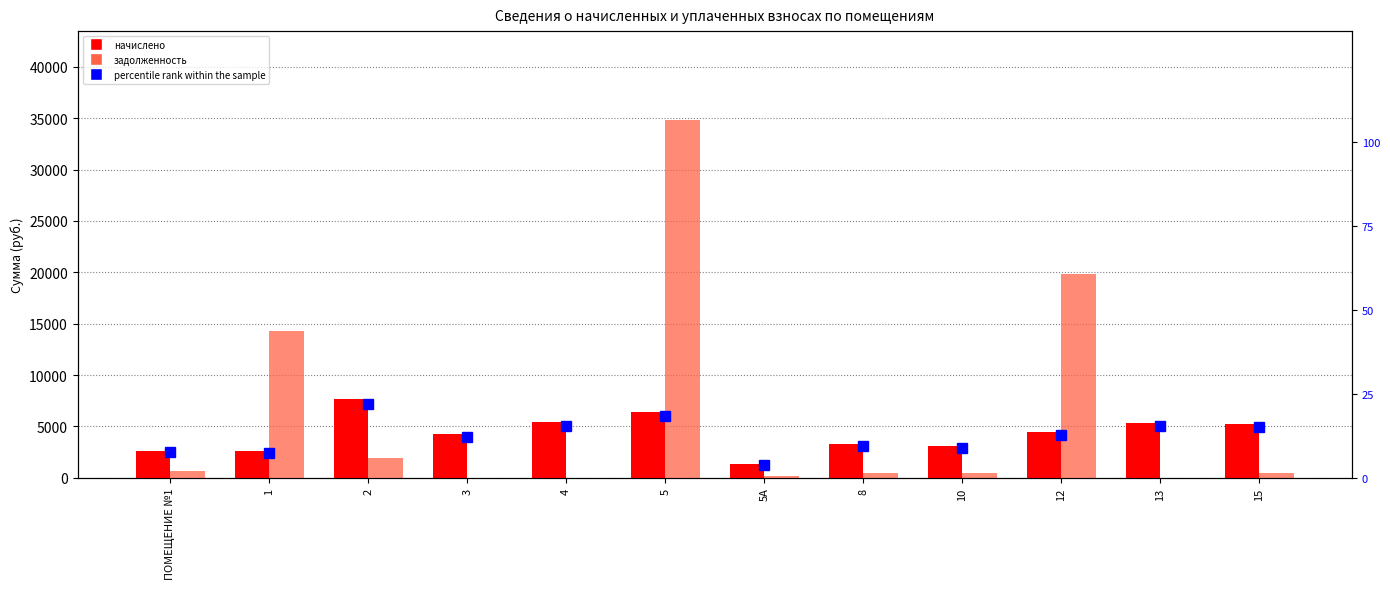

At which label is задолженность closest to 17388?

12